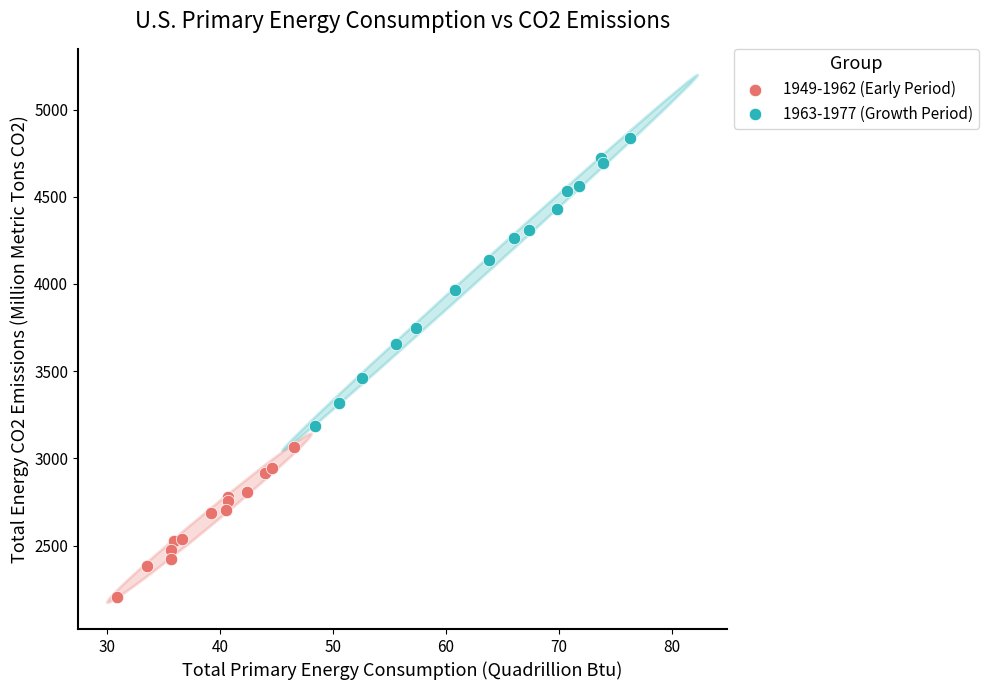

Which series reaches the minimum Y coordinate?

1949-1962 (Early Period)